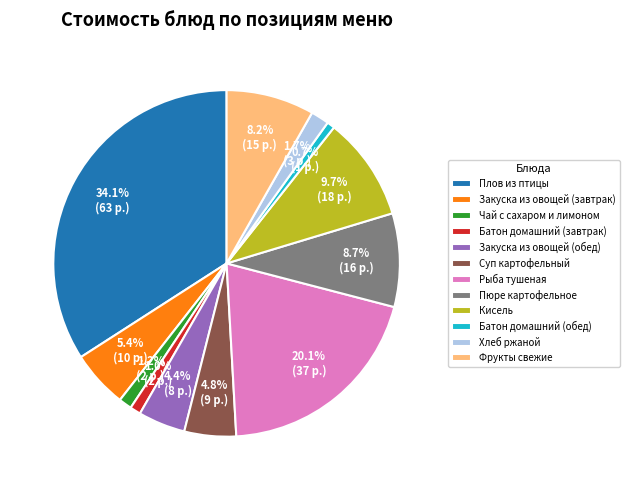

To the nearest percent, what is the combined percentage of Закуска из овощей (обед) and Закуска из овощей (завтрак)?

10%